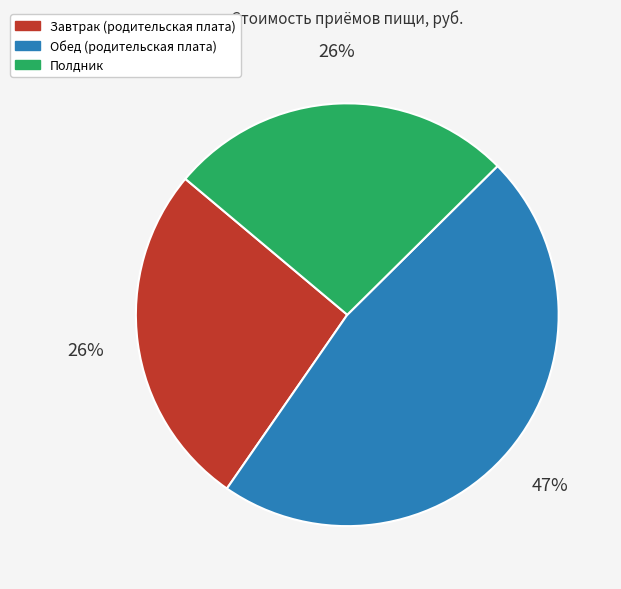

What percentage is the Полдник slice, to the nearest percent?

26%